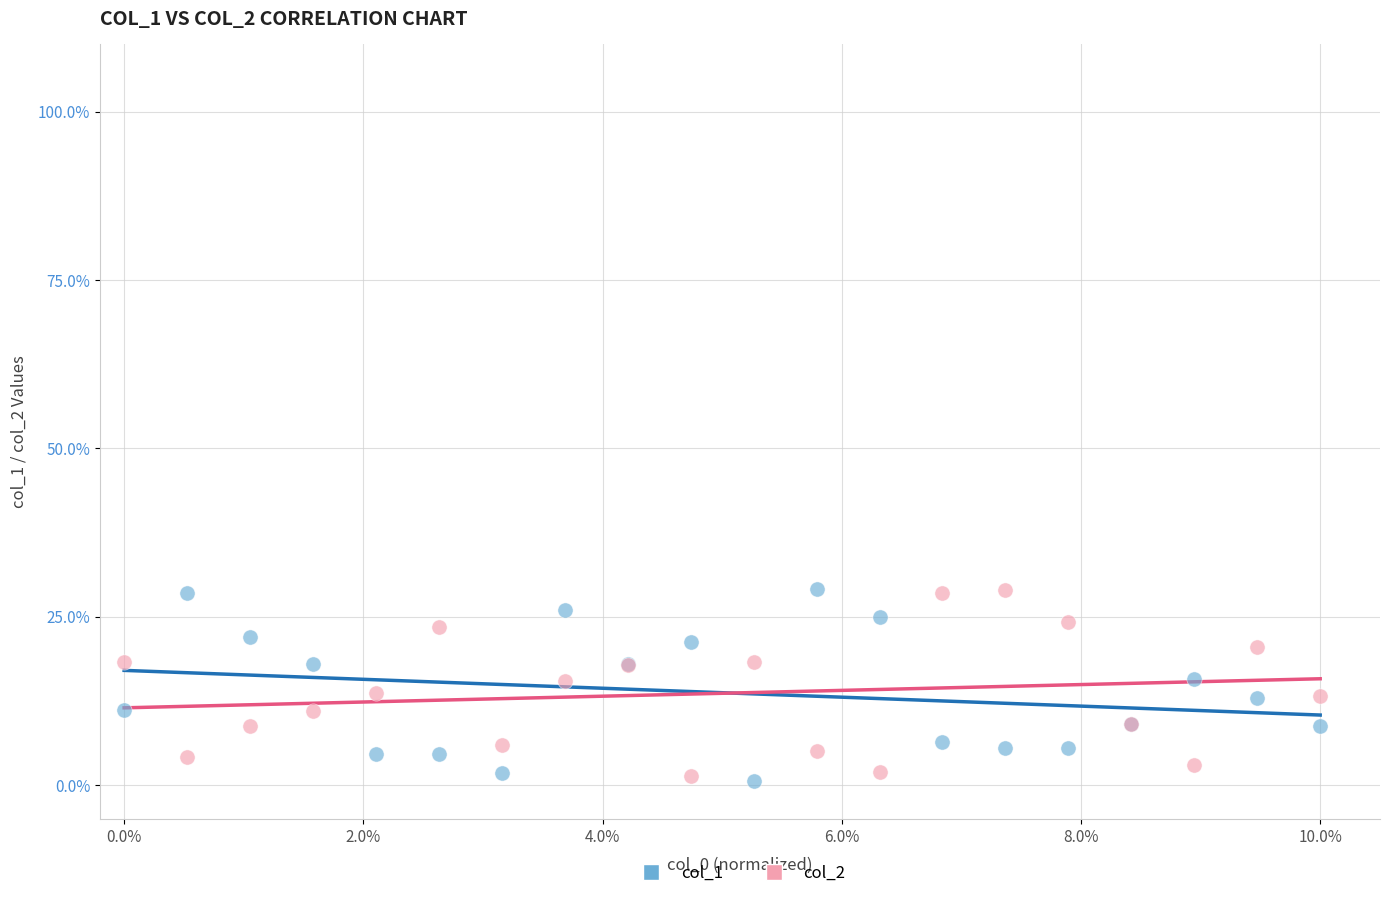

What are all the series names shown in the legend?

col_1, col_2